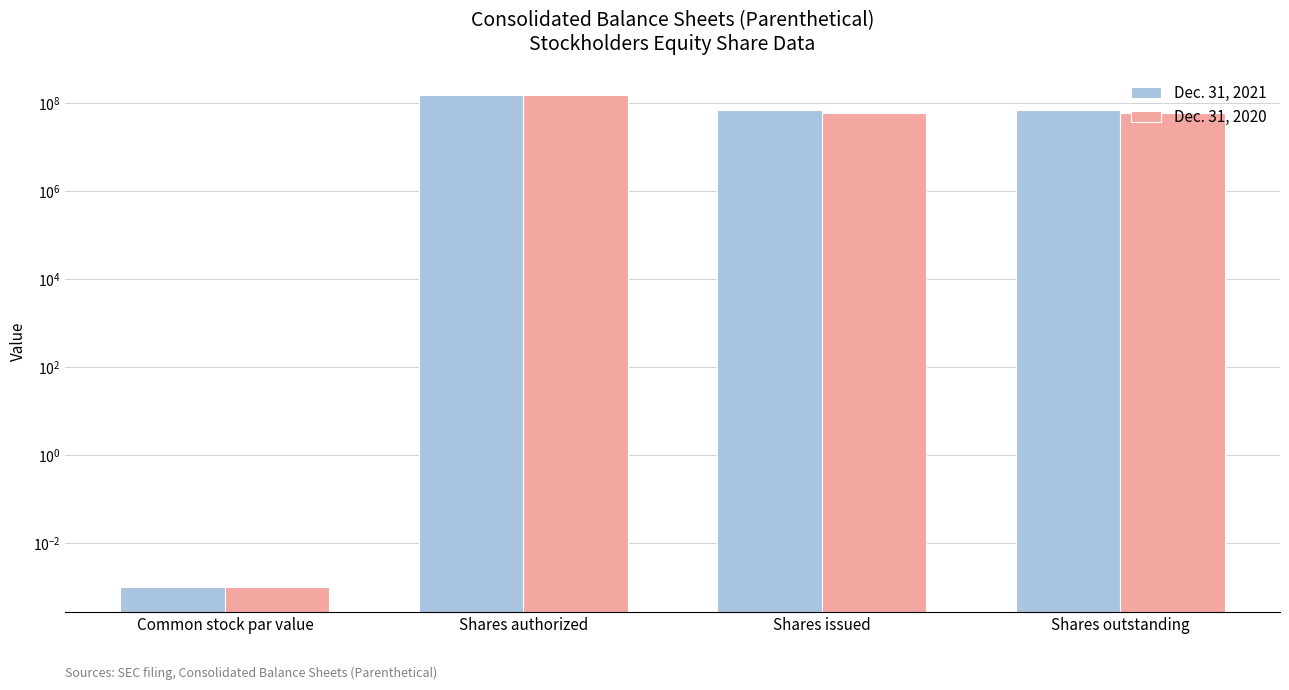

What position from the left is Shares issued?

3